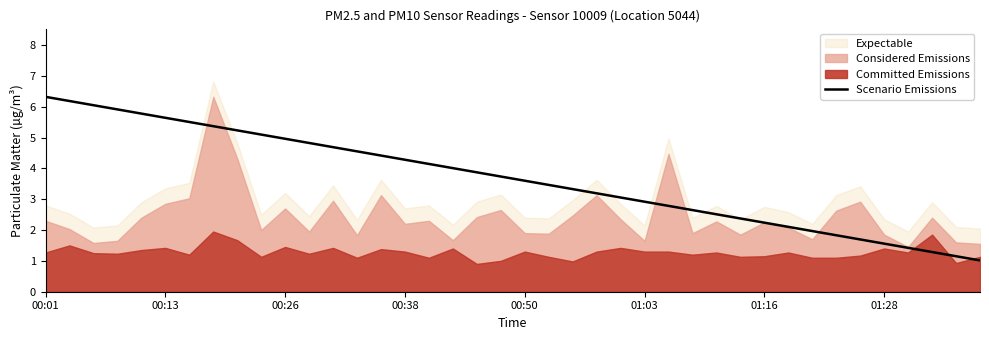

What is the lowest value of the Scenario Emissions series?

1.0